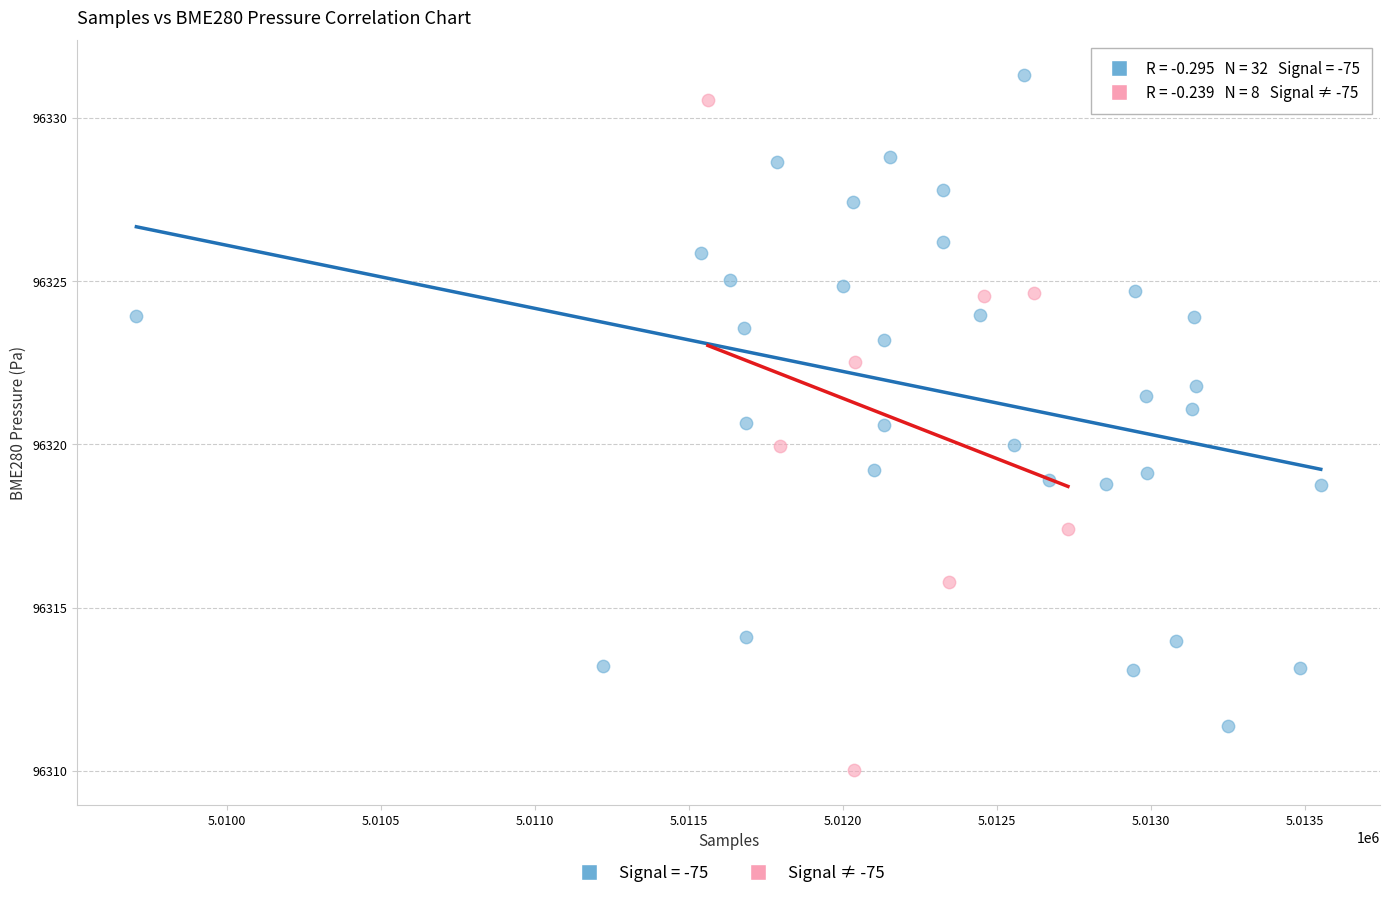

Which series contains the lowest Y value?

Signal ≠ -75